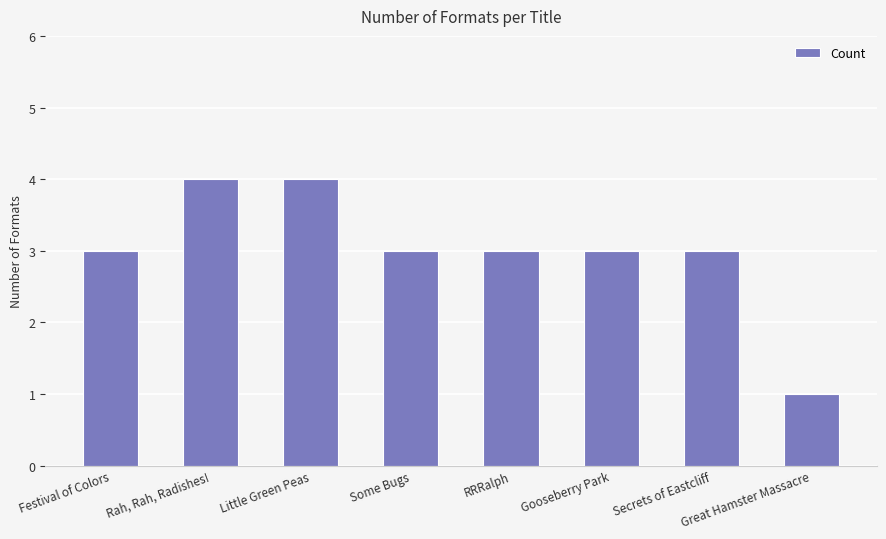

How many data points does each series have?

8